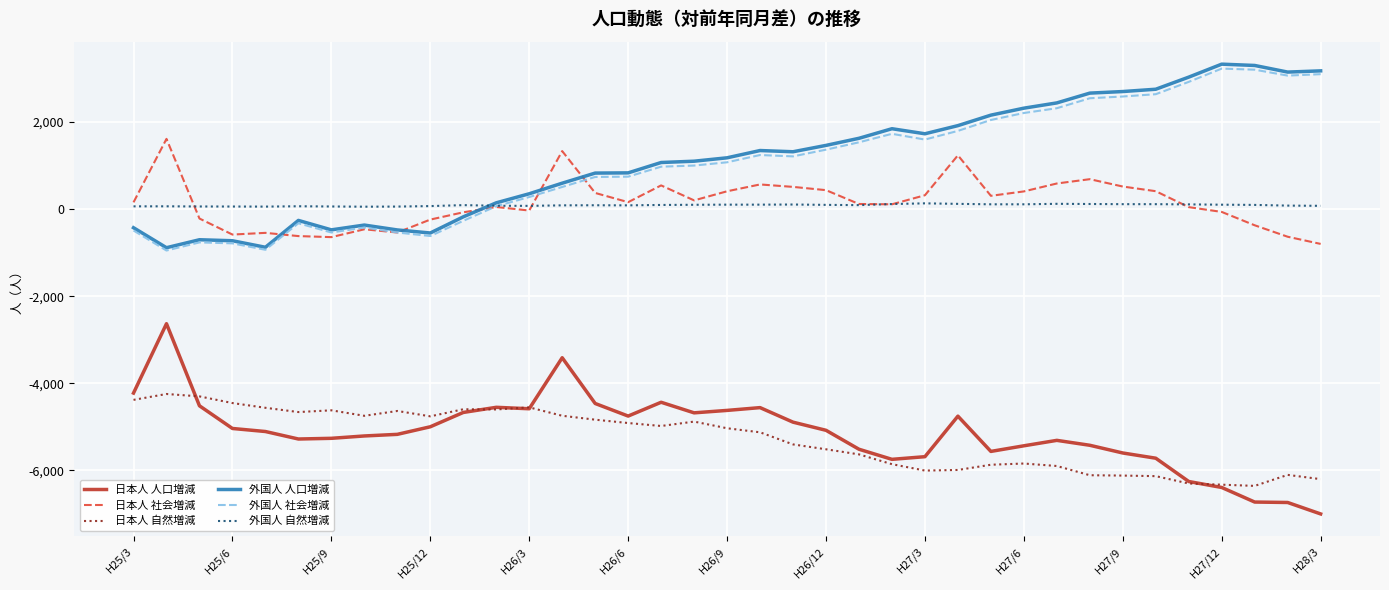

True or false: 日本人 社会増減 and 日本人 自然増減 intersect in this chart.

False